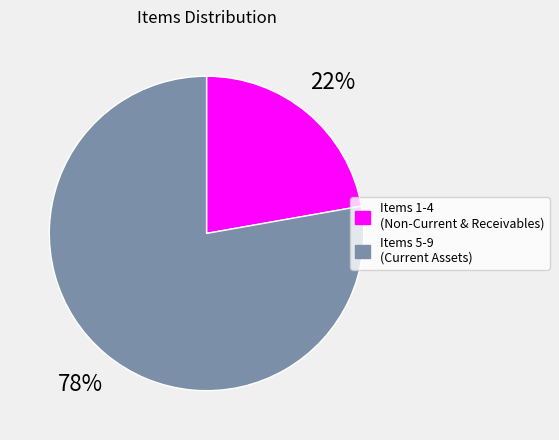

Does Items 5-9 (Current Assets) represent more than half of the total?

Yes